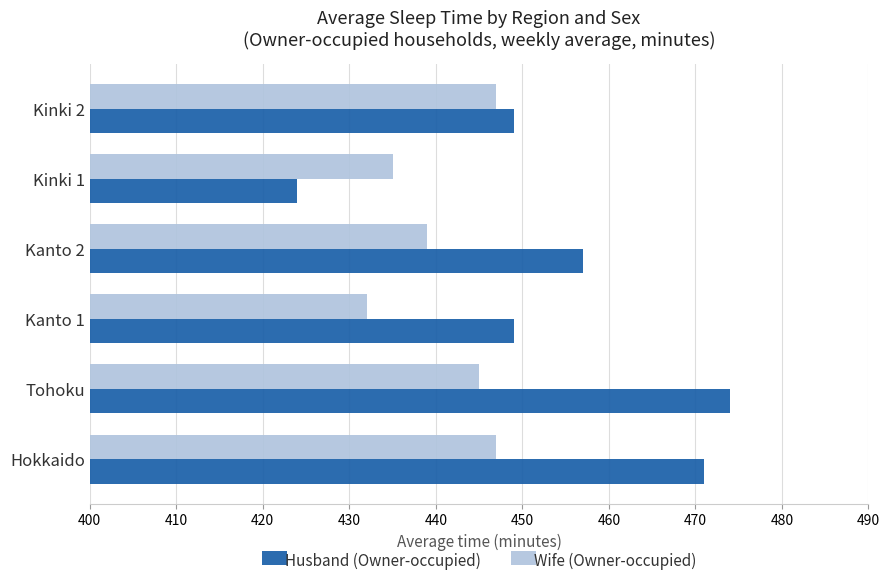

What is the sum of all Wife (Owner-occupied) values?

2645